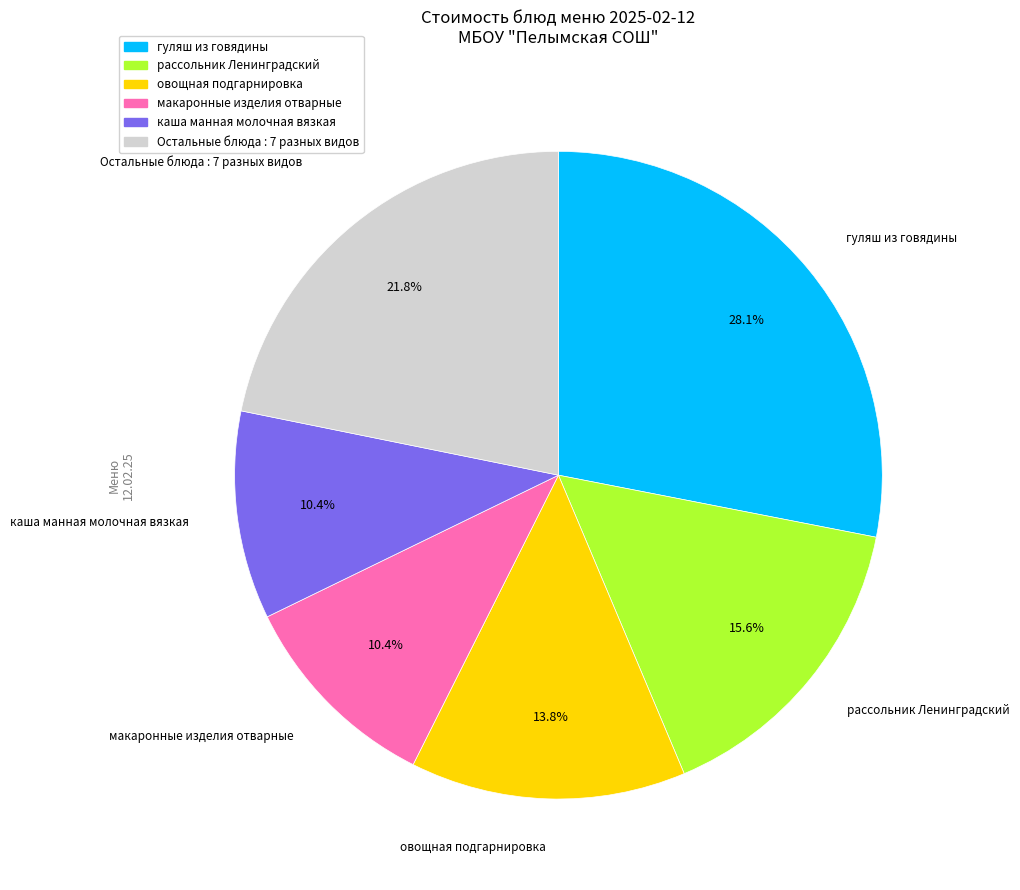

Which category has the biggest portion of the pie?

гуляш из говядины